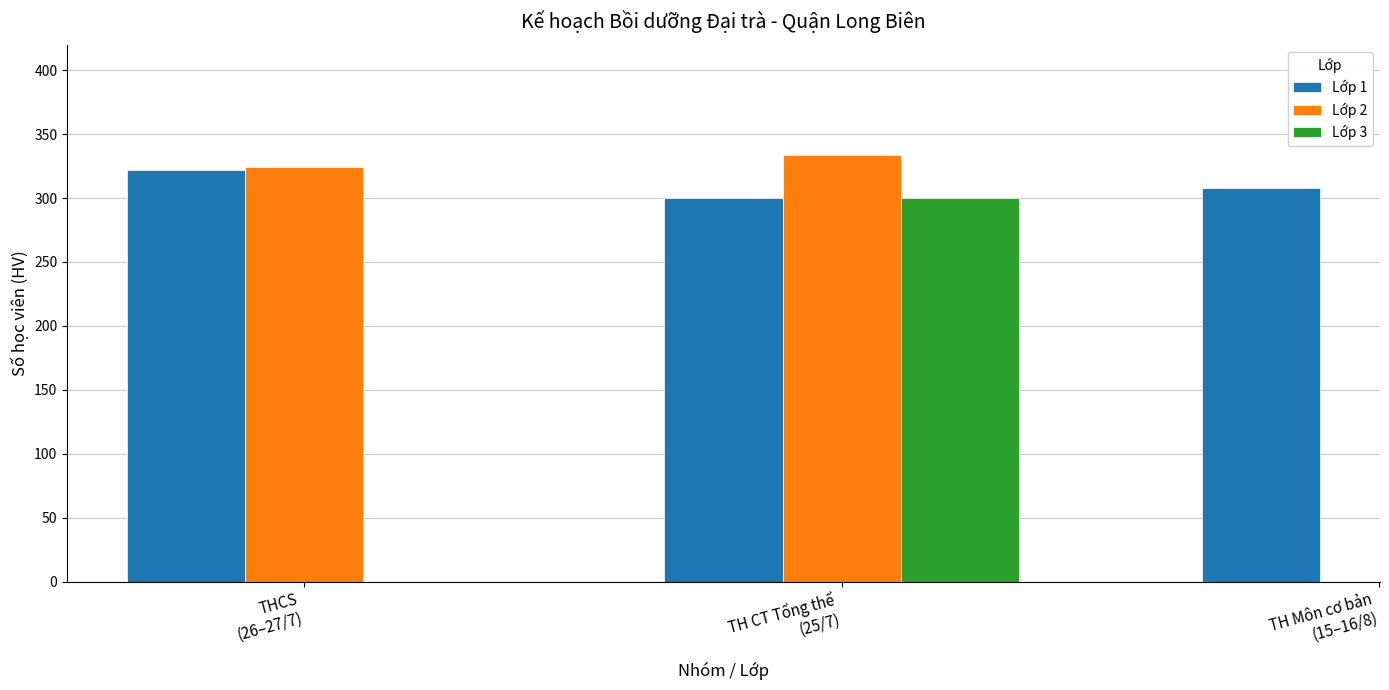

What is the label of the 3rd bar from the right?

THCS
(26–27/7)